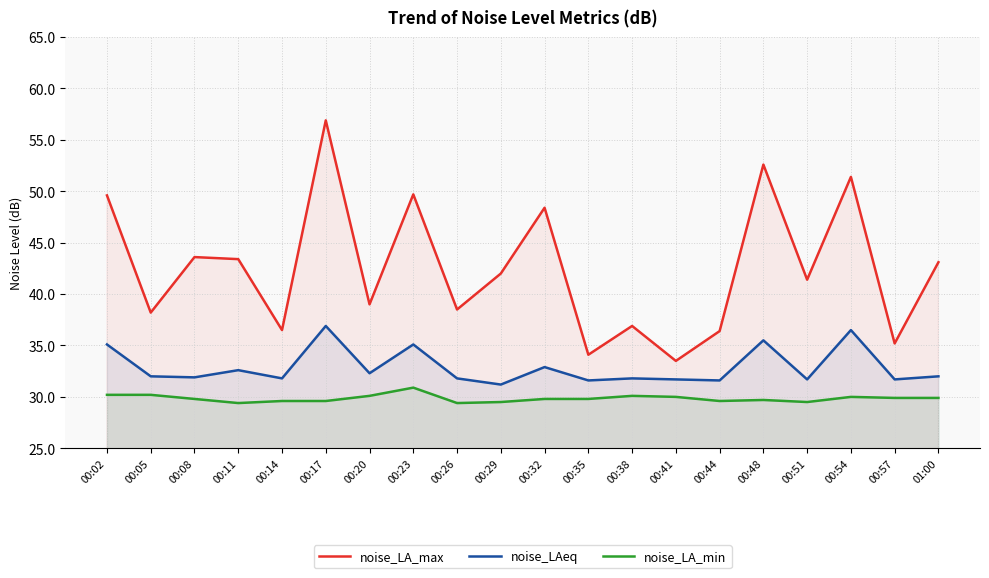

True or false: noise_LA_max and noise_LAeq cross at least once.

False